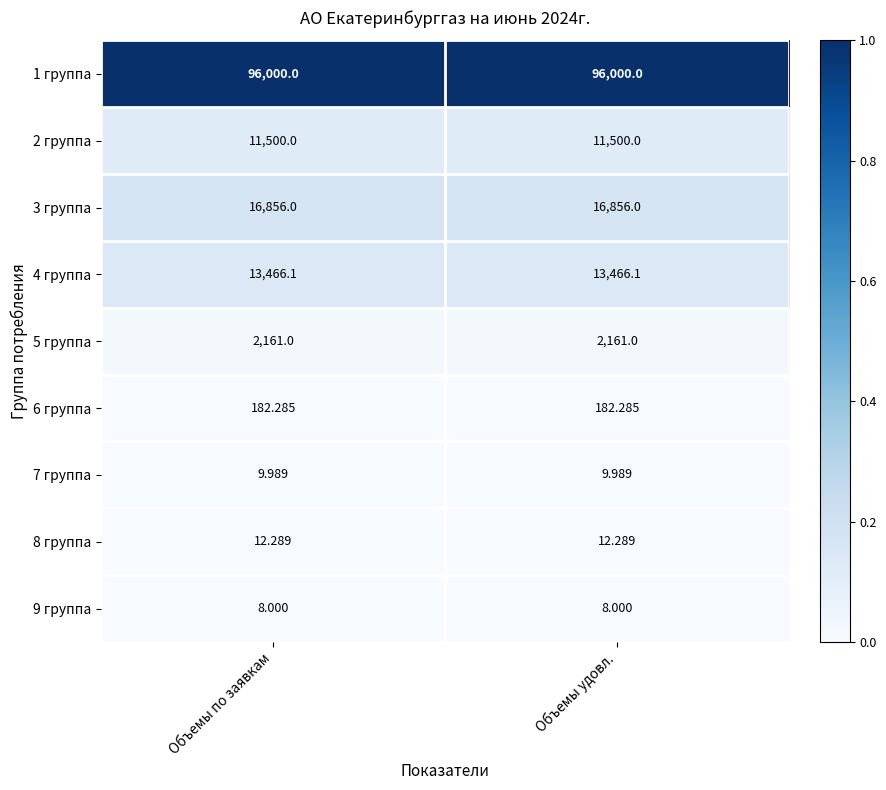

Is the value of 9 группа at Объемы по заявкам greater than the value of 2 группа at Объемы удовл.?

No